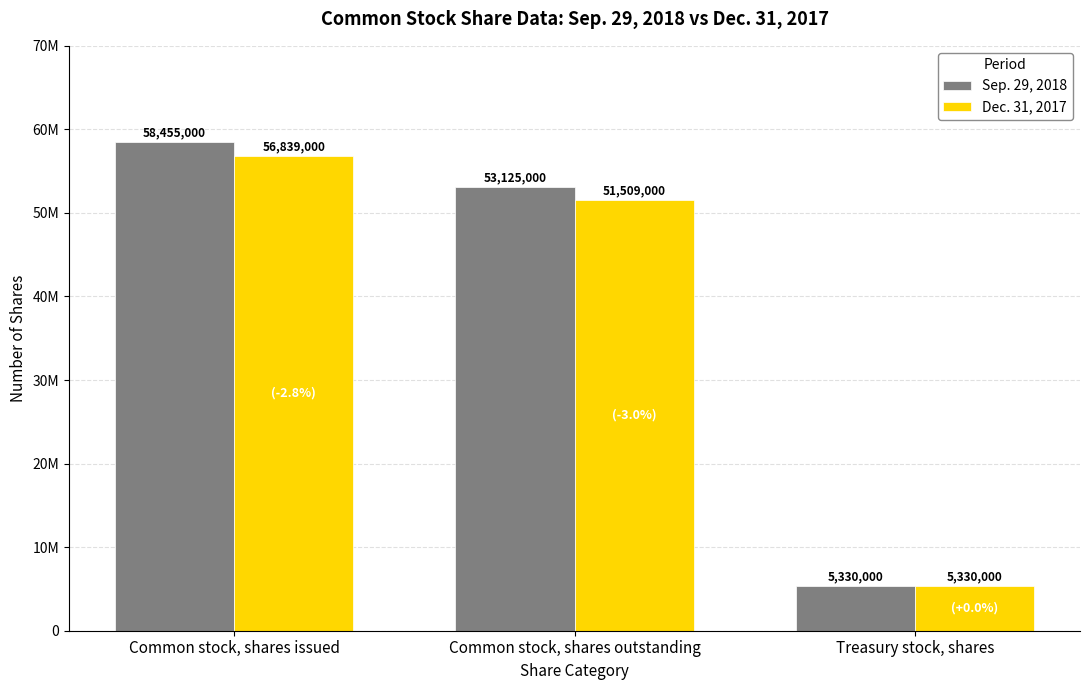

Does the chart contain any negative values?

No